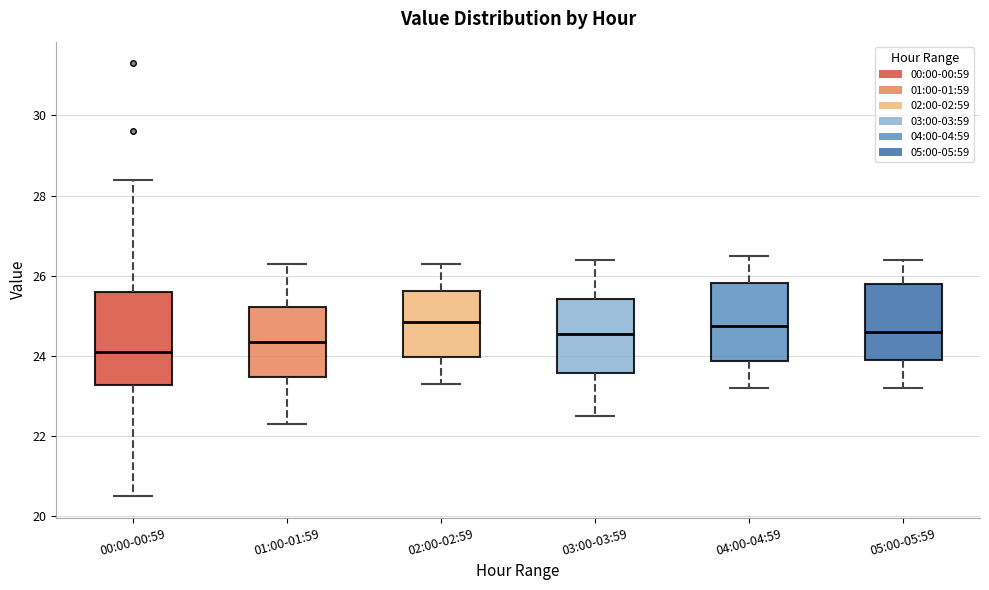

Reading left to right, read every box against the y-axis: the position of its median line, the range the box covers, and the ends of its whiskers. The values are not printed on the chart, so give them approximately, as read against the axis.

00:00-00:59: median 24.2, box 23.2 to 25.6, whiskers 20.6 to 28.4
01:00-01:59: median 24.4, box 23.4 to 25.2, whiskers 22.4 to 26.4
02:00-02:59: median 24.8, box 24.0 to 25.6, whiskers 23.4 to 26.4
03:00-03:59: median 24.6, box 23.6 to 25.4, whiskers 22.6 to 26.4
04:00-04:59: median 24.8, box 23.8 to 25.8, whiskers 23.2 to 26.6
05:00-05:59: median 24.6, box 24.0 to 25.8, whiskers 23.2 to 26.4